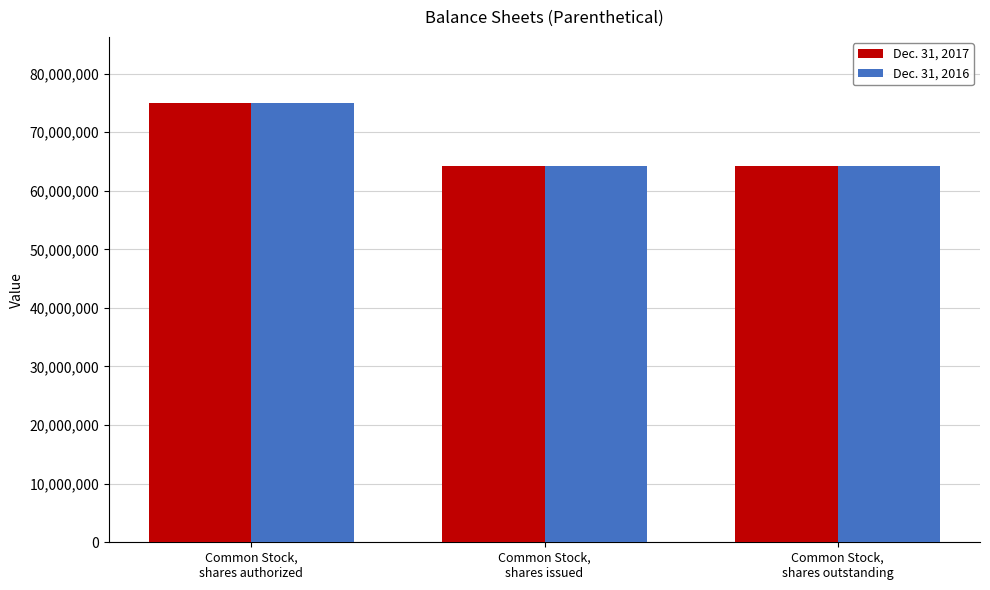

Is it true that Dec. 31, 2016 equals 15164423 at Common Stock,
shares authorized?

False